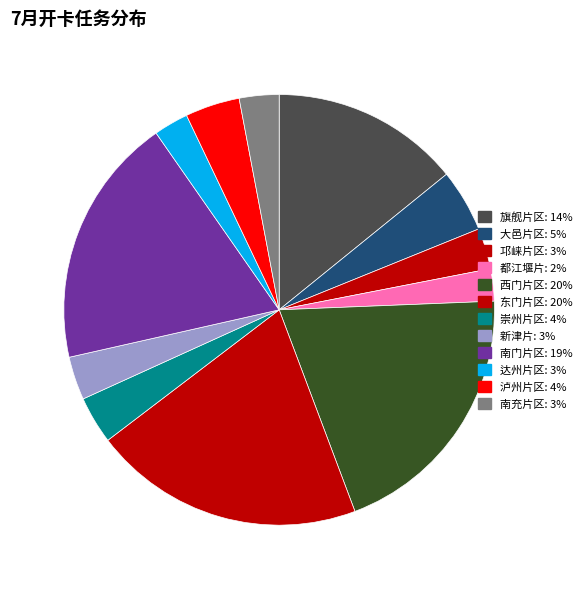

What percentage is the 旗舰片区 slice, to the nearest percent?

14%